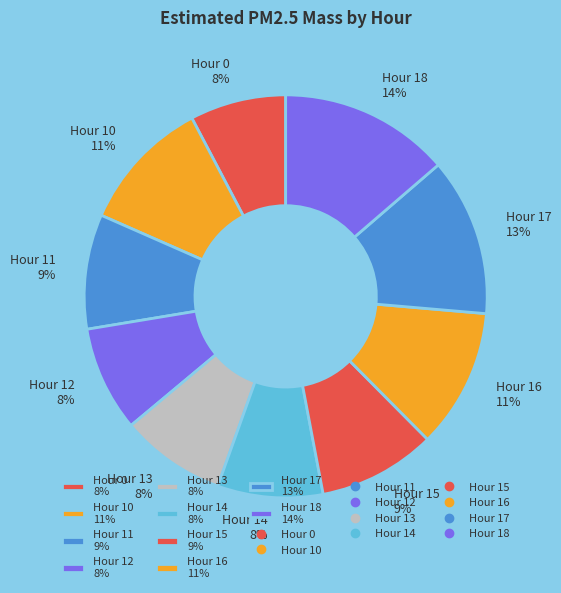

Count the number of slices in the pie.

10